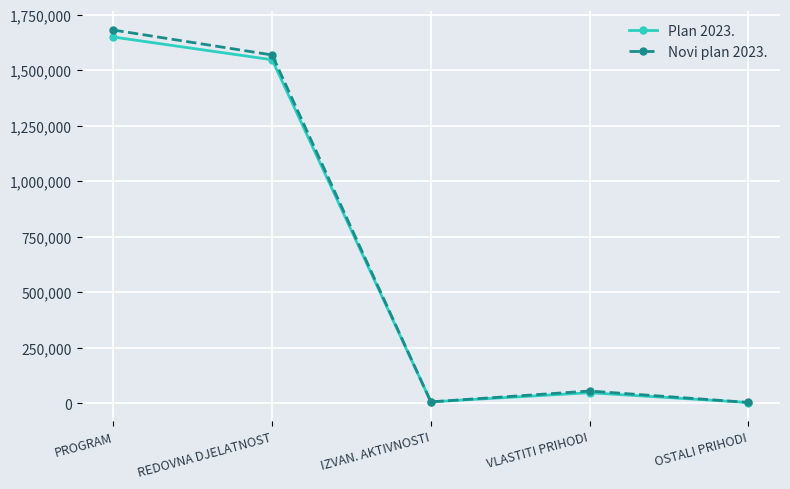

The value of Plan 2023. at PROGRAM is 1649550. True or false?

True